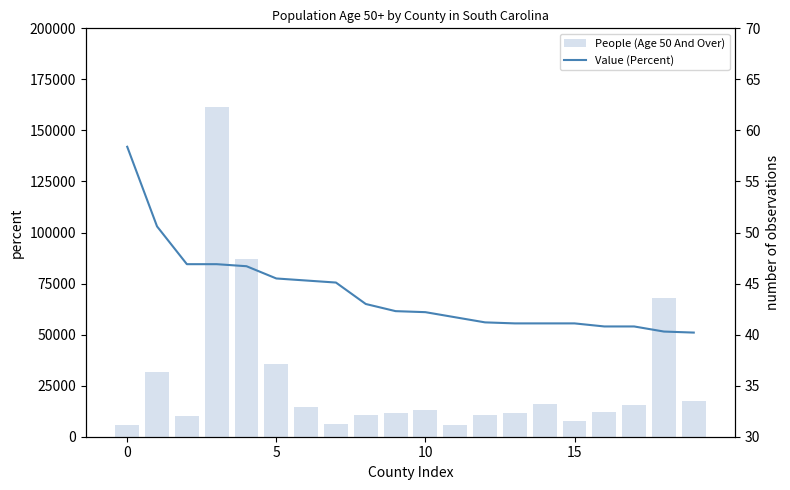

What is the spread (max minus min) of values at 12?

10657.8